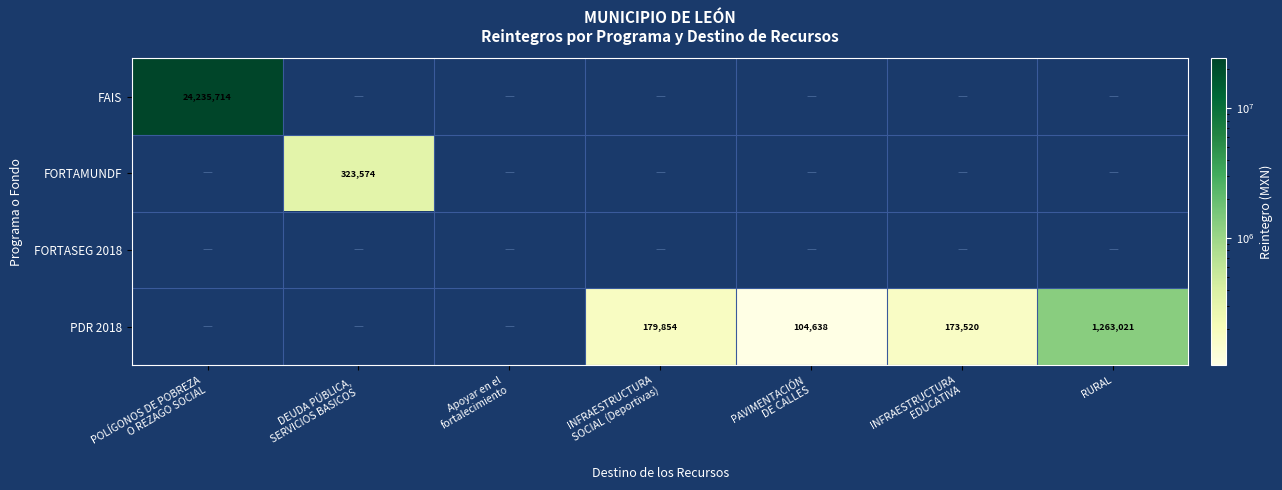

Which series has the largest range (max minus min)?

FAIS